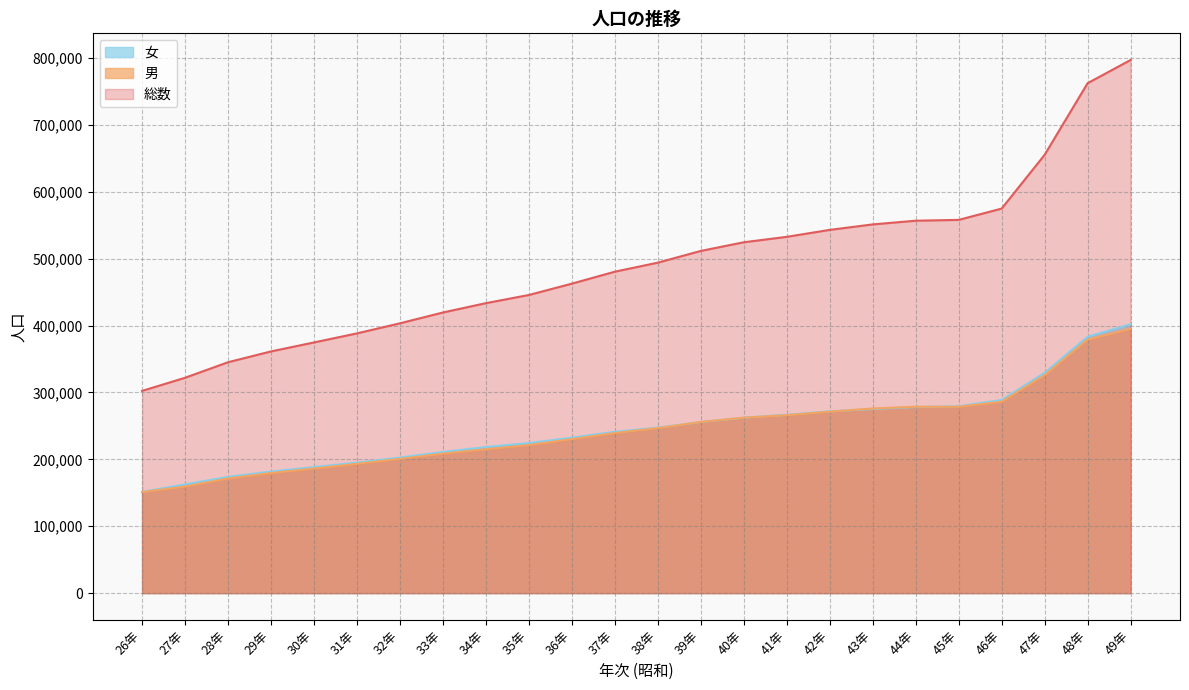

Which series ends up on top after the final intersection of 男 and 女?

女